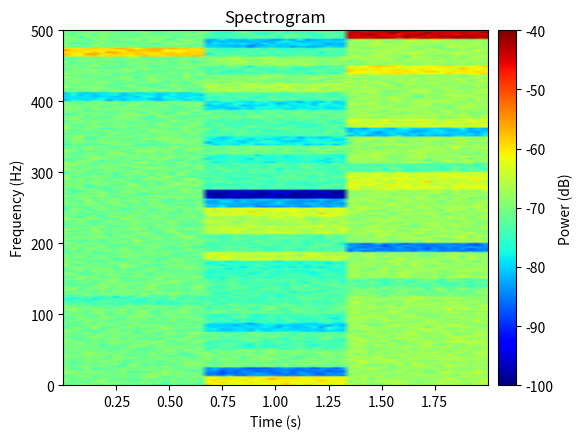

At which category is the sum across all series the highest?

39